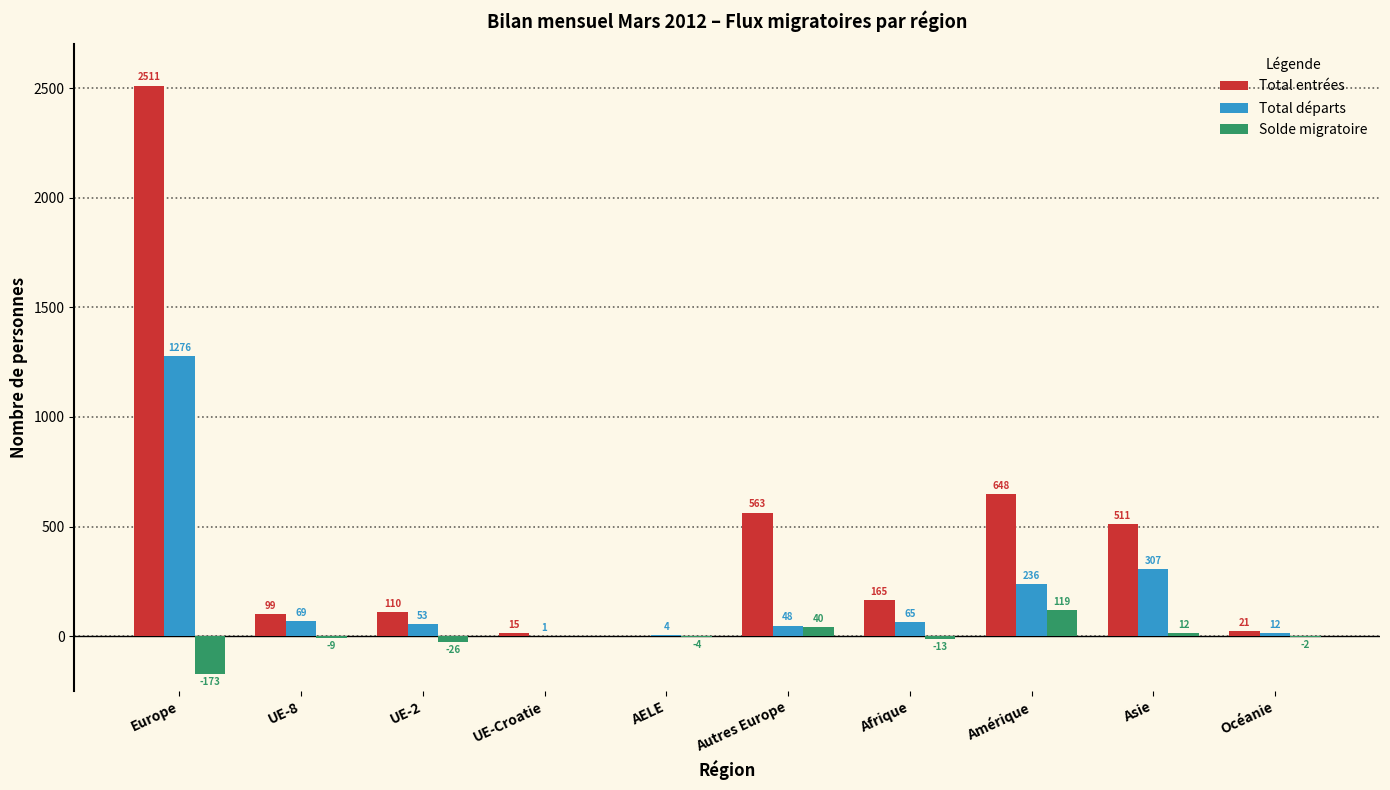

Reading left to right, transcribe all the data shown in this chart.

Total entrées: Europe=2511	UE-8=99	UE-2=110	UE-Croatie=15	AELE=0	Autres Europe=563	Afrique=165	Amérique=648	Asie=511	Océanie=21
Total départs: Europe=1276	UE-8=69	UE-2=53	UE-Croatie=1	AELE=4	Autres Europe=48	Afrique=65	Amérique=236	Asie=307	Océanie=12
Solde migratoire: Europe=-173	UE-8=-9	UE-2=-26	UE-Croatie=0	AELE=-4	Autres Europe=40	Afrique=-13	Amérique=119	Asie=12	Océanie=-2